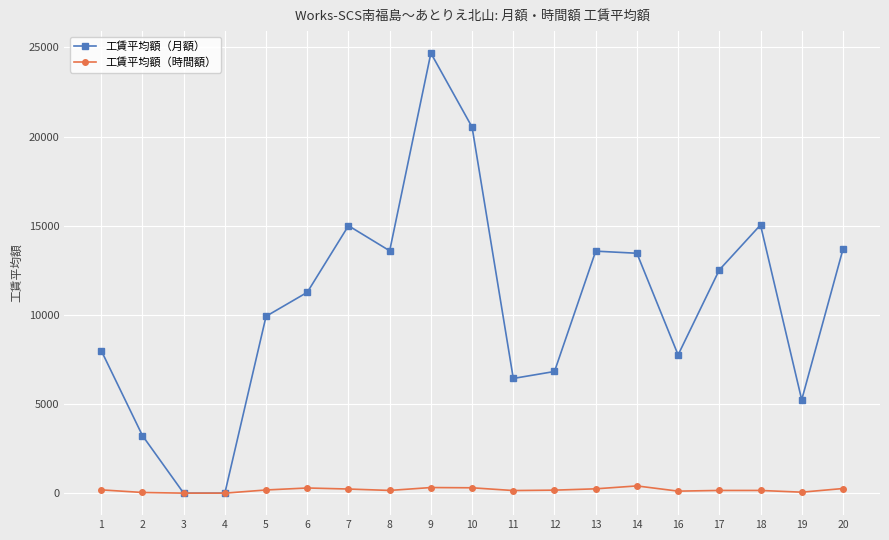

True or false: 工賃平均額（時間額） has more than 2 points higher than both neighbors.

True